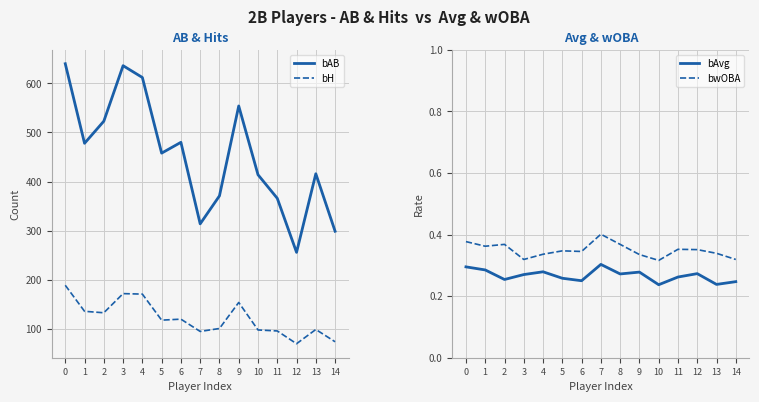

Reading left to right, transcribe all the data shown in this chart.

bAB: 0=640.0	1=478.0	2=523.0	3=636.0	4=612.0	5=458.0	6=480.0	7=314.0	8=371.0	9=554.0	10=414.0	11=366.0	12=256.0	13=416.0	14=299.0
bH: 0=189.0	1=136.0	2=133.0	3=172.0	4=171.0	5=118.0	6=120.0	7=95.0	8=101.0	9=154.0	10=98.0	11=96.0	12=70.0	13=99.0	14=74.0
bAvg: 0=0.3	1=0.3	2=0.3	3=0.3	4=0.3	5=0.3	6=0.2	7=0.3	8=0.3	9=0.3	10=0.2	11=0.3	12=0.3	13=0.2	14=0.2
bwOBA: 0=0.4	1=0.4	2=0.4	3=0.3	4=0.3	5=0.3	6=0.3	7=0.4	8=0.4	9=0.3	10=0.3	11=0.4	12=0.4	13=0.3	14=0.3